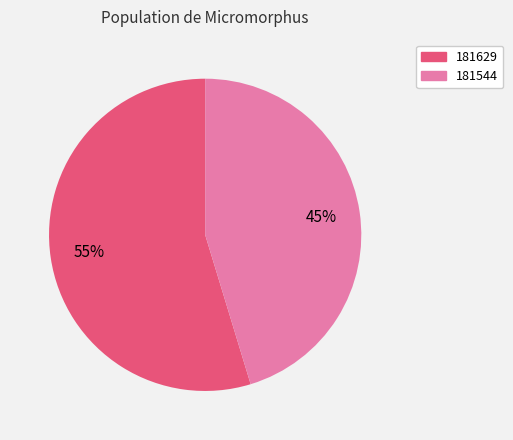

To the nearest percent, what portion does 181544 represent?

45%